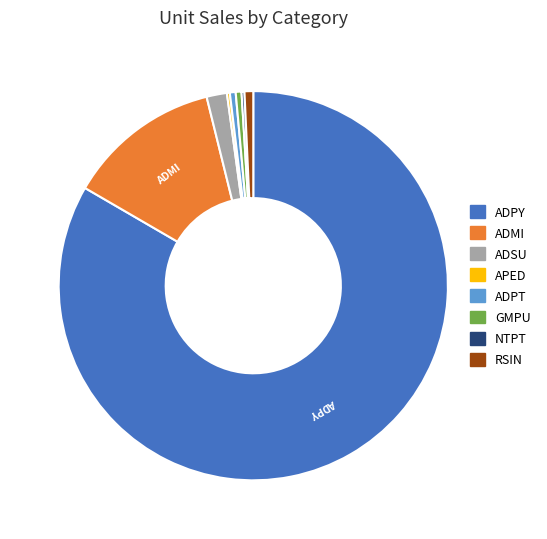

Combined, do ADPY and ADSU account for over 50%?

Yes